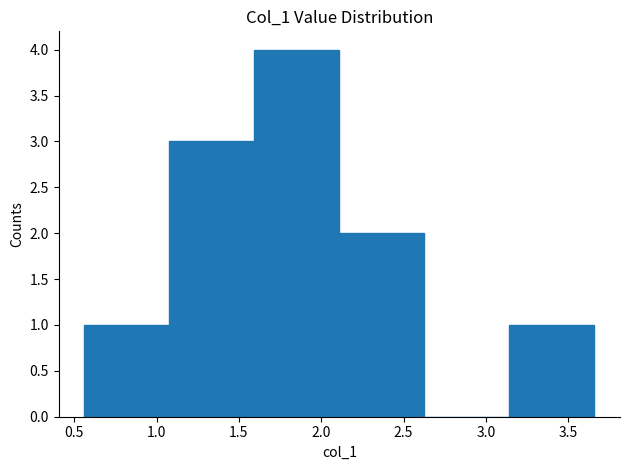

Reading left to right, transcribe this chart: for each bar, give the range it covers on the x-axis and its height. Neither the bar edges nor the heights are printed on the chart, so give them approximately, as read against the axes.

0.55 to 1.10: 1
1.10 to 1.60: 3
1.60 to 2.10: 4
2.10 to 2.65: 2
2.65 to 3.15: 0
3.15 to 3.65: 1